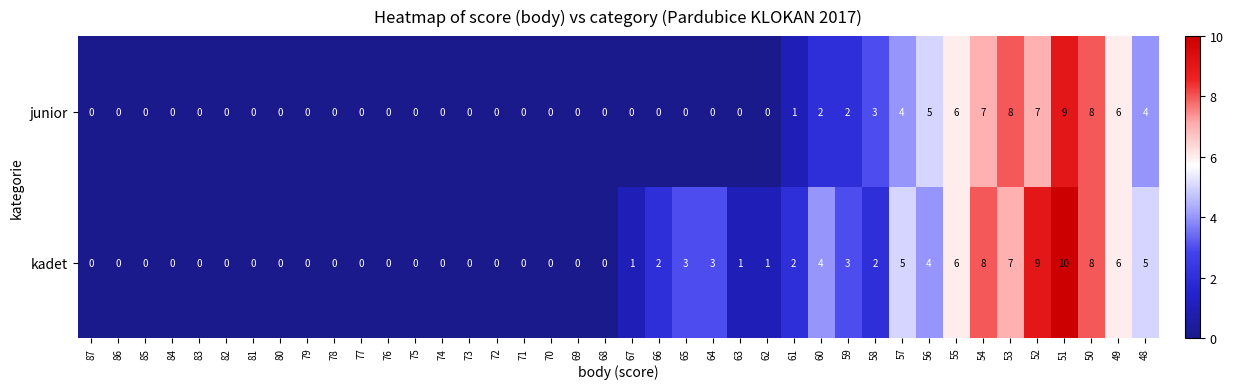

Rank the series at 67 from highest to lowest value.

kadet, junior